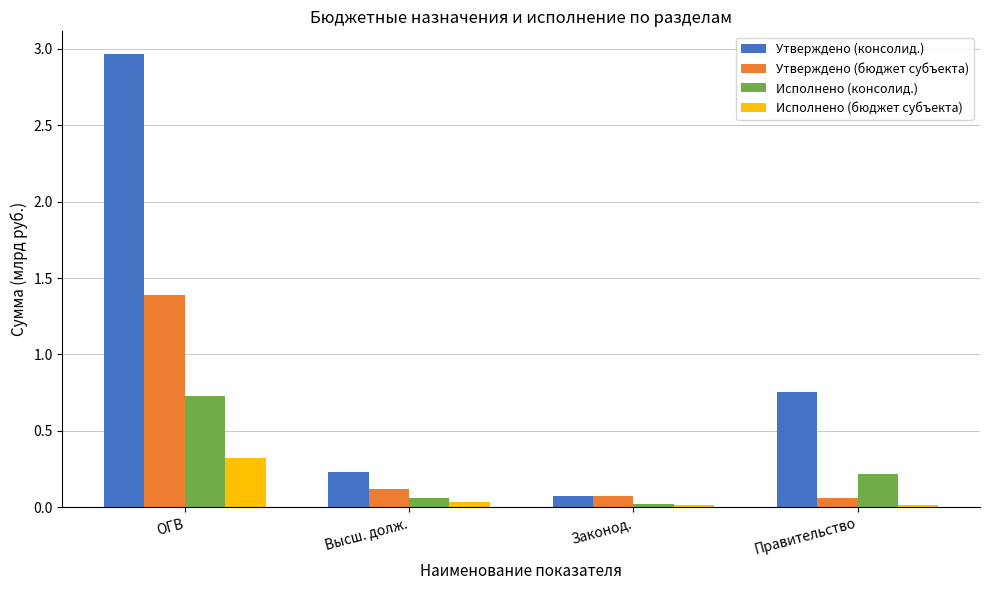

What is the total value across all series at Высш. долж.?

0.4